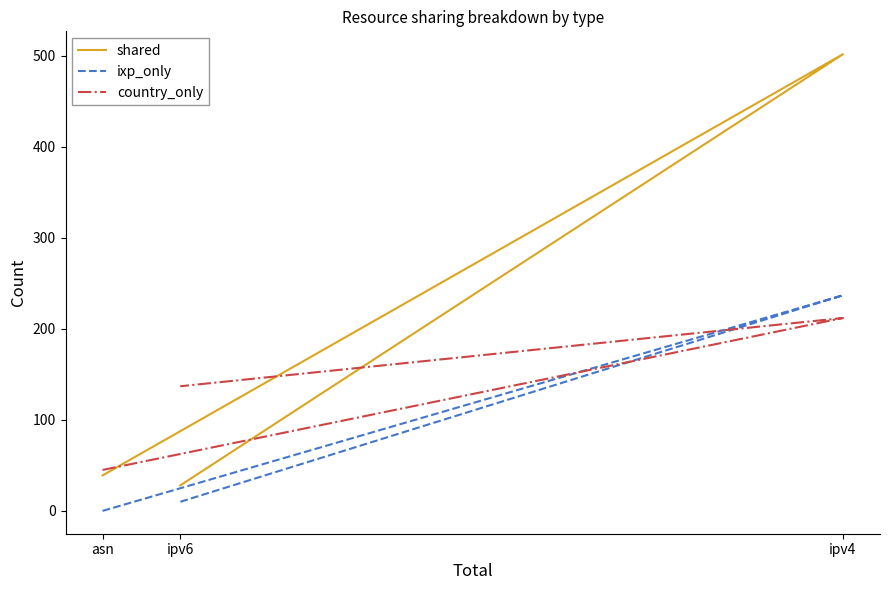

Which category has the lowest value in the country_only series?

asn